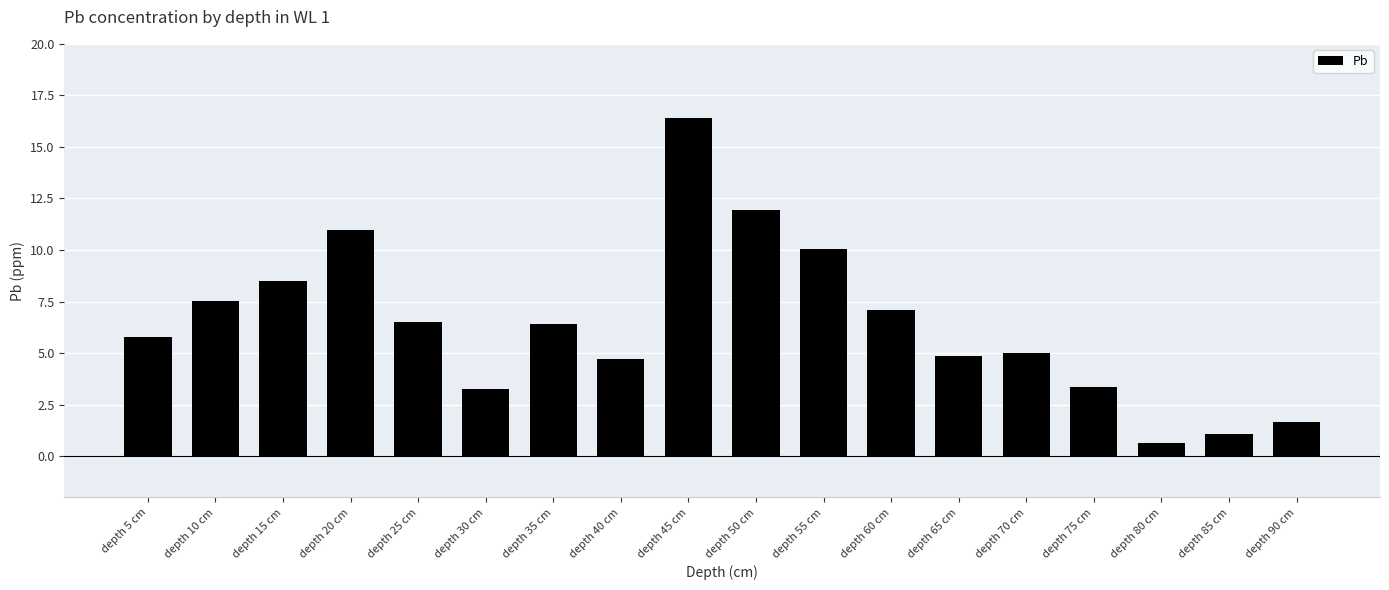

What is the smallest value displayed?

0.6